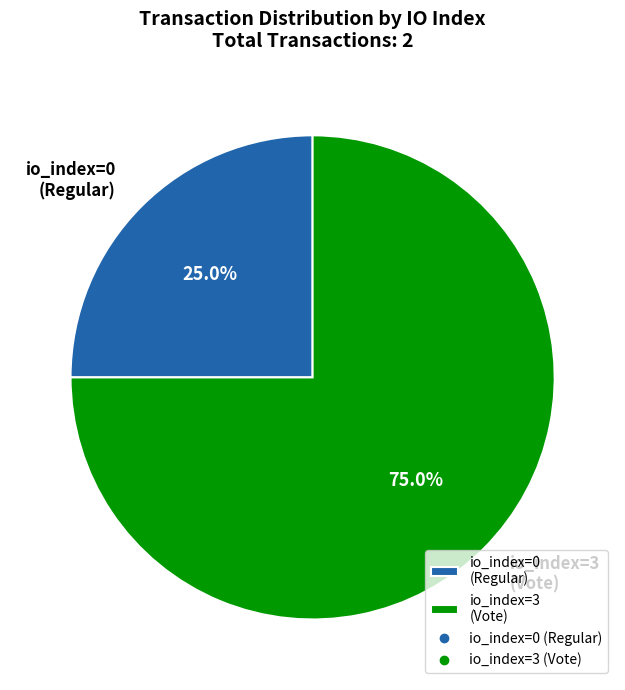

Is it true that io_index=3 (Vote) is 99% of the pie?

False